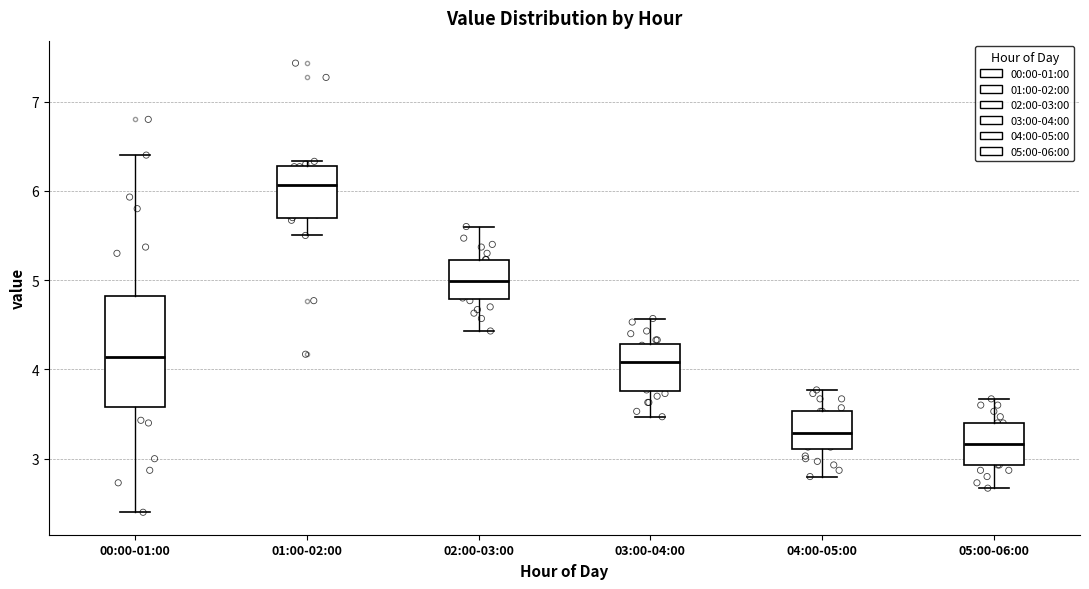

Reading left to right, transcribe this box plot: for each box, give where its median line is, the range the box spans, and where its two whiskers end, as read against the y-axis. The values are not printed on the chart, so give them approximately, as read against the axis.

00:00-01:00: median 4.1, box 3.6 to 4.8, whiskers 2.4 to 6.4
01:00-02:00: median 6.1, box 5.7 to 6.3, whiskers 5.5 to 6.3 (just above the box's upper edge)
02:00-03:00: median 5.0, box 4.8 to 5.2, whiskers 4.4 to 5.6
03:00-04:00: median 4.1, box 3.8 to 4.3, whiskers 3.5 to 4.6
04:00-05:00: median 3.3, box 3.1 to 3.5, whiskers 2.8 to 3.8
05:00-06:00: median 3.2, box 2.9 to 3.4, whiskers 2.7 to 3.7